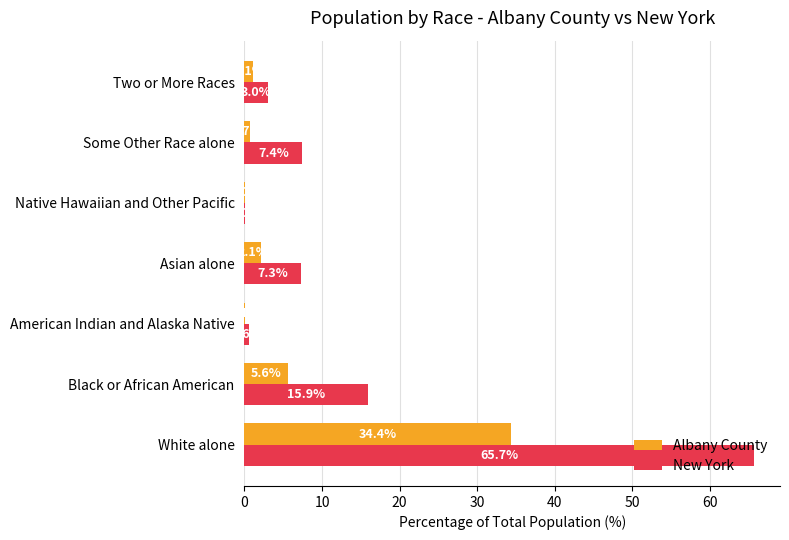

Is it true that Albany County equals 0.1 at American Indian and Alaska Native?

True